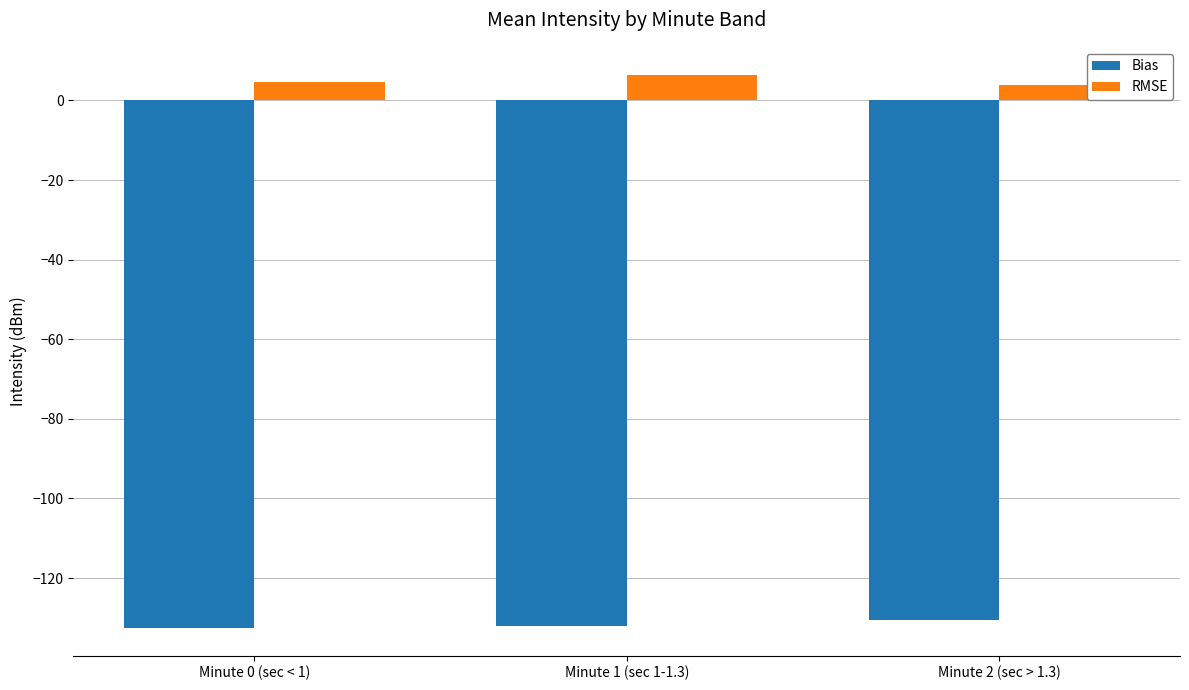

What is the average value of the RMSE series?

5.0